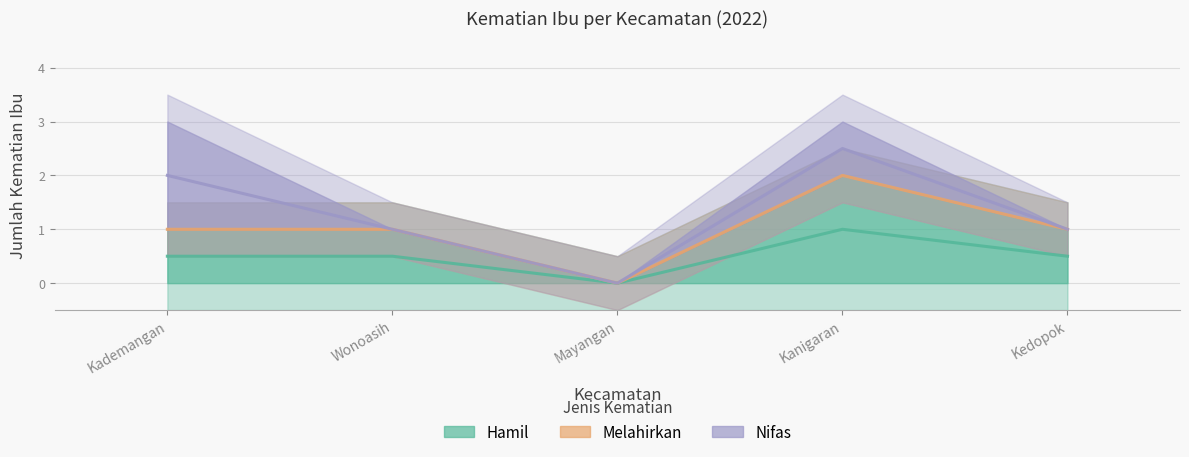

Between Kanigaran and Kedopok, which is larger?

Kanigaran